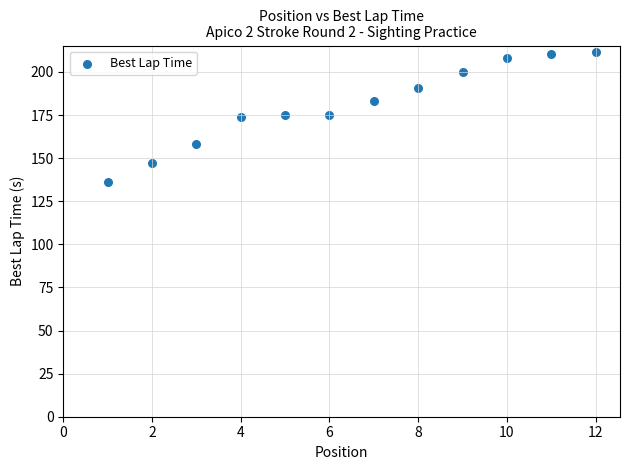

What is the average X value?

6.5